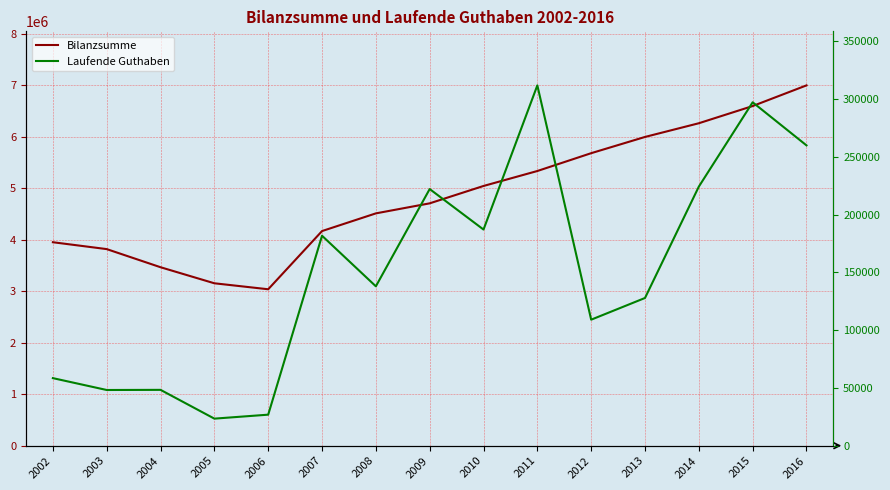

At which label does Laufende Guthaben reach its minimum?

2005